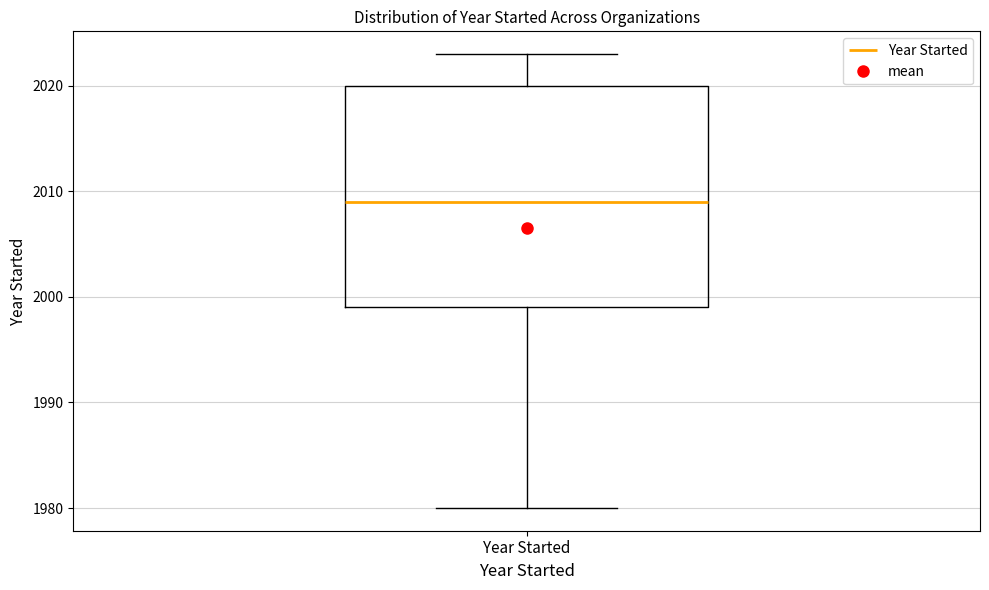

Read this box plot against the y-axis: the position of the median line, the range covered by the box, and the ends of both whiskers. The values are not printed on the chart, so give them approximately, as read against the axis.

median 2009, box 1999 to 2020, whiskers 1980 to 2023